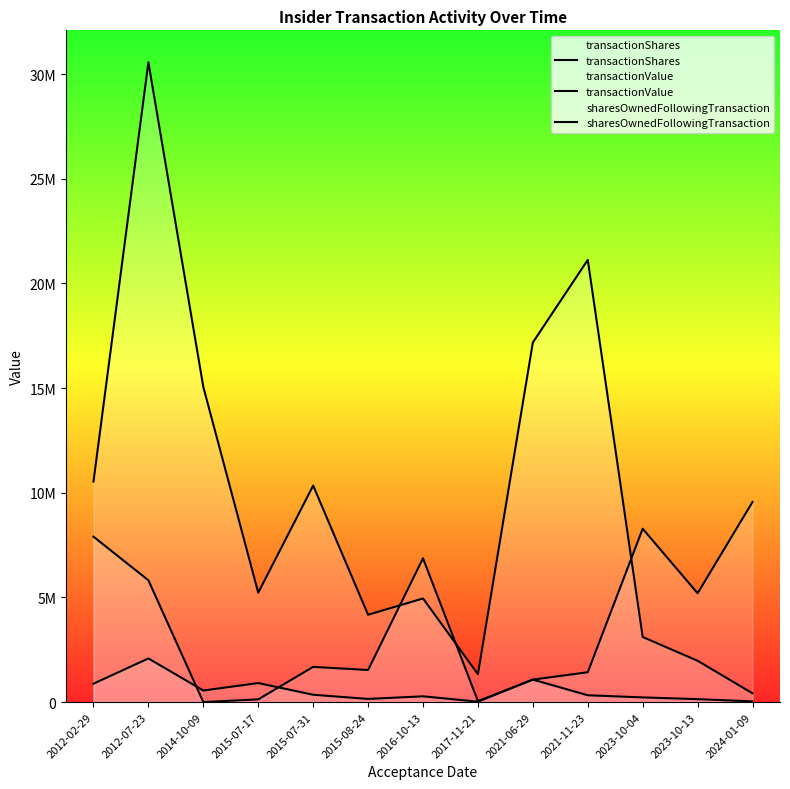

True or false: transactionShares has a value of 150000 at 2015-08-24.

True